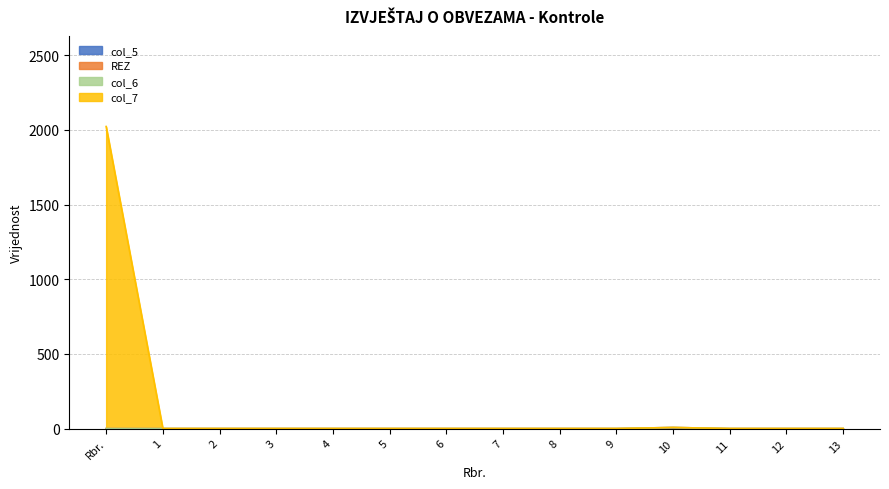

Which series has the largest total across all categories?

col_7